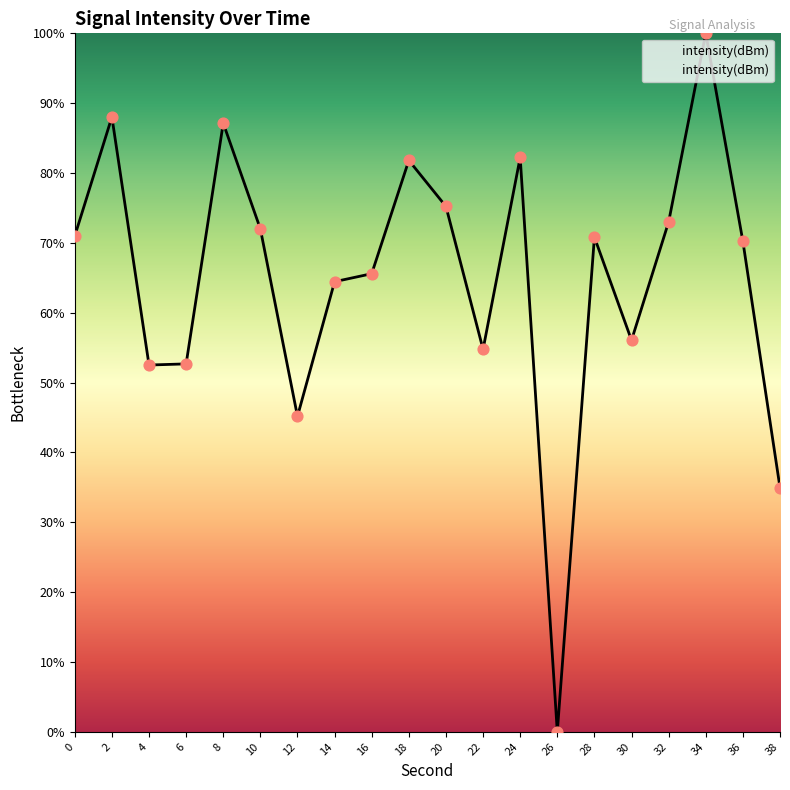

What is the change in value from 0 to 30?

-14.9